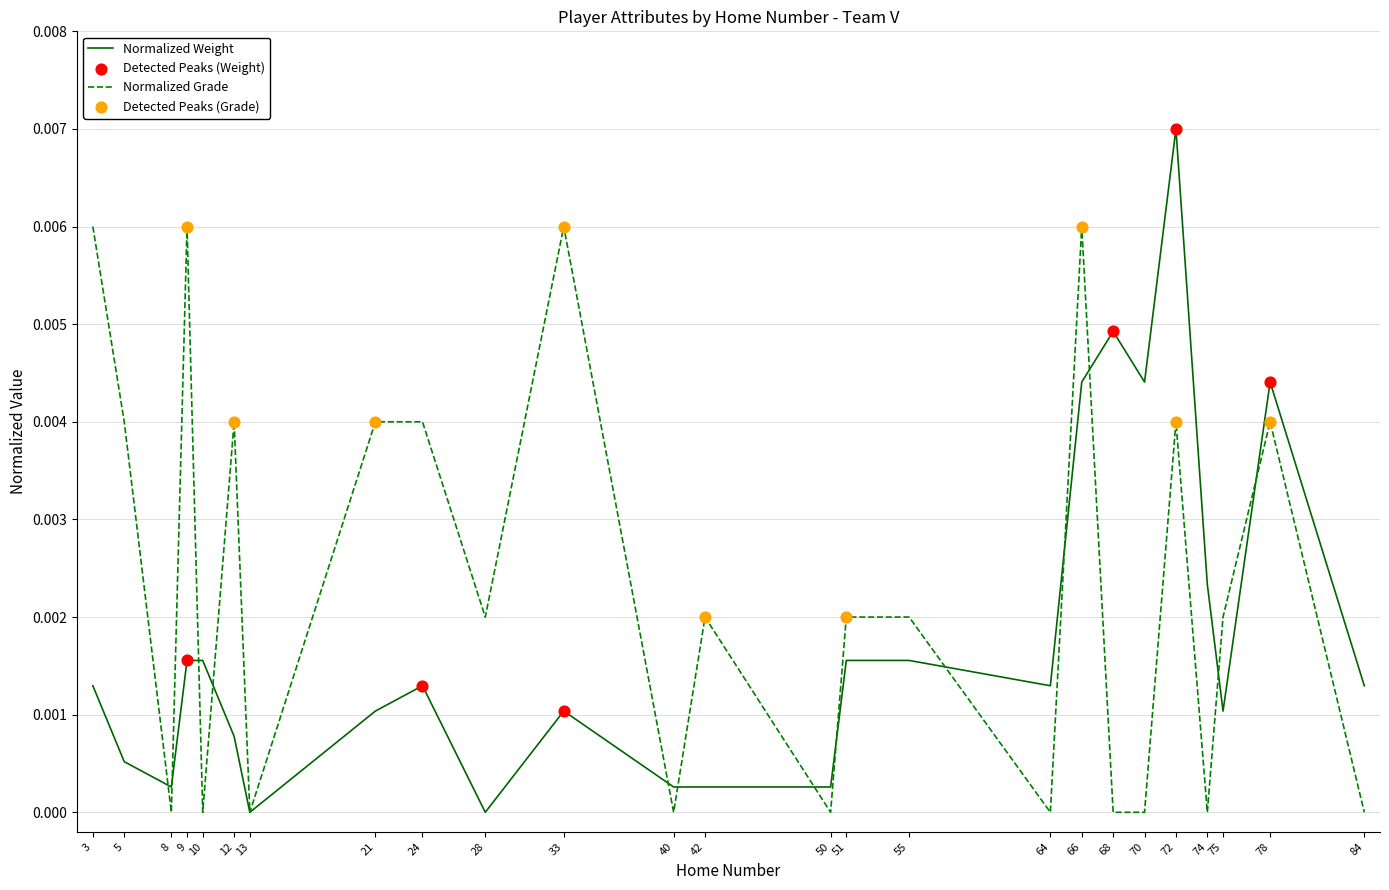

Between 40 and 68, which series saw the biggest shift?

Normalized Weight